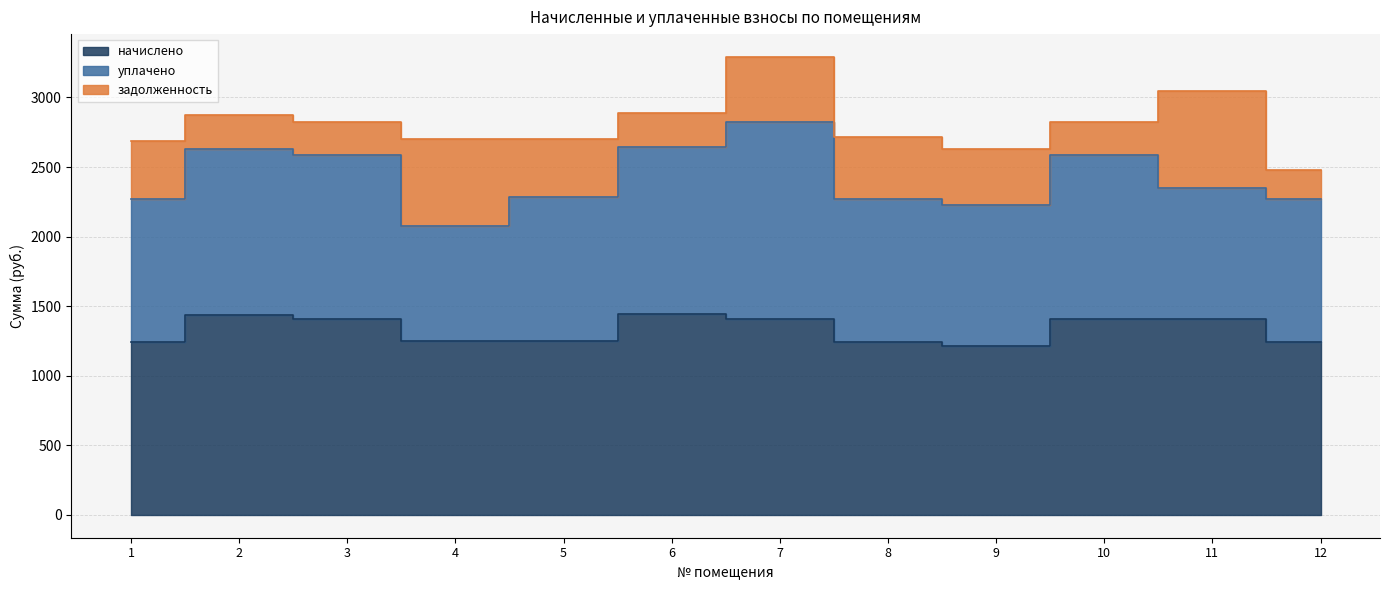

How many distinct data groups are displayed?

3